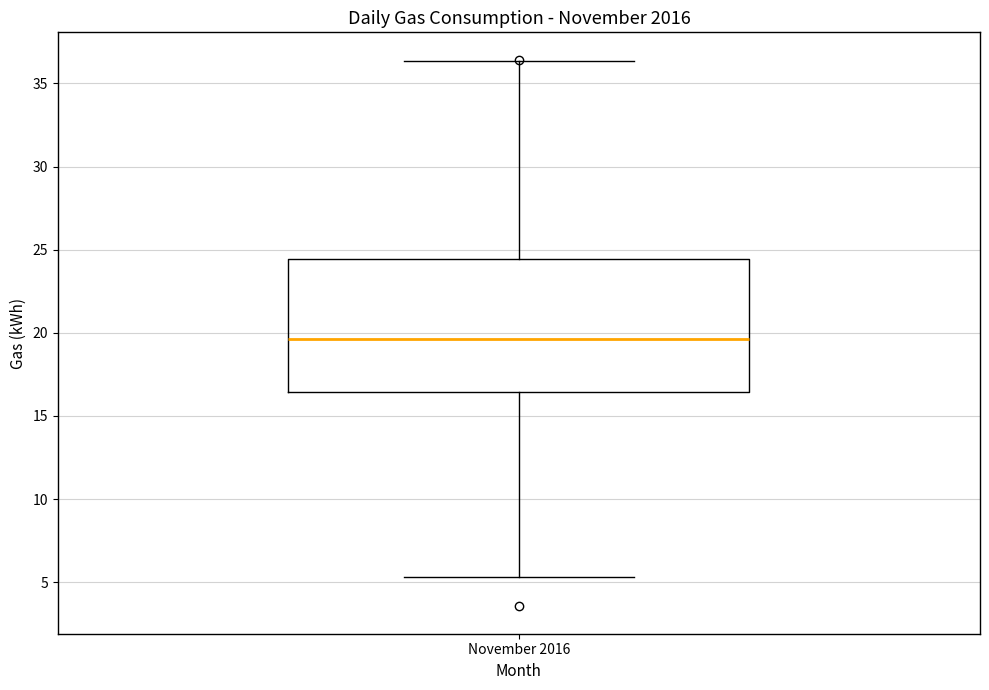

Transcribe this box plot: give where the median line is, the range the box spans, and where the two whiskers end, as read against the y-axis. The values are not printed on the chart, so give them approximately, as read against the axis.

median 19.5, box 16.5 to 24.5, whiskers 5.5 to 36.5